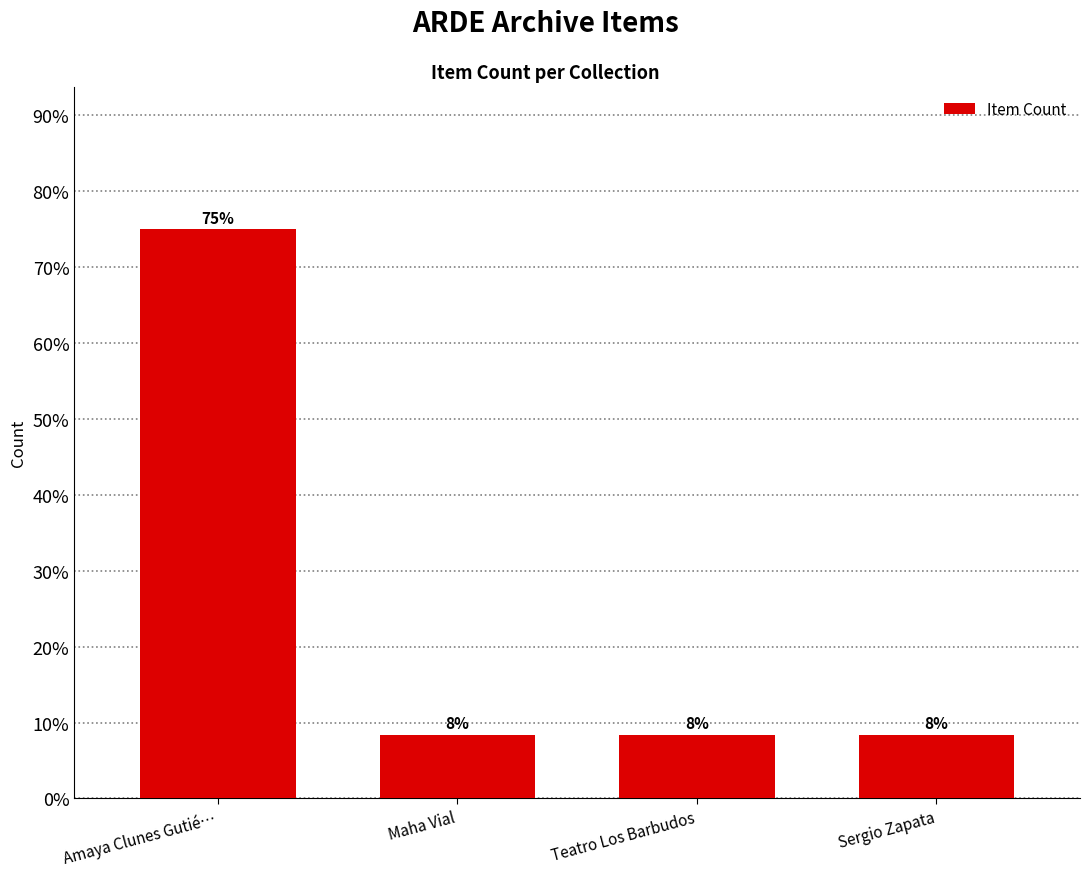

What is the maximum value shown in the chart?

75.0